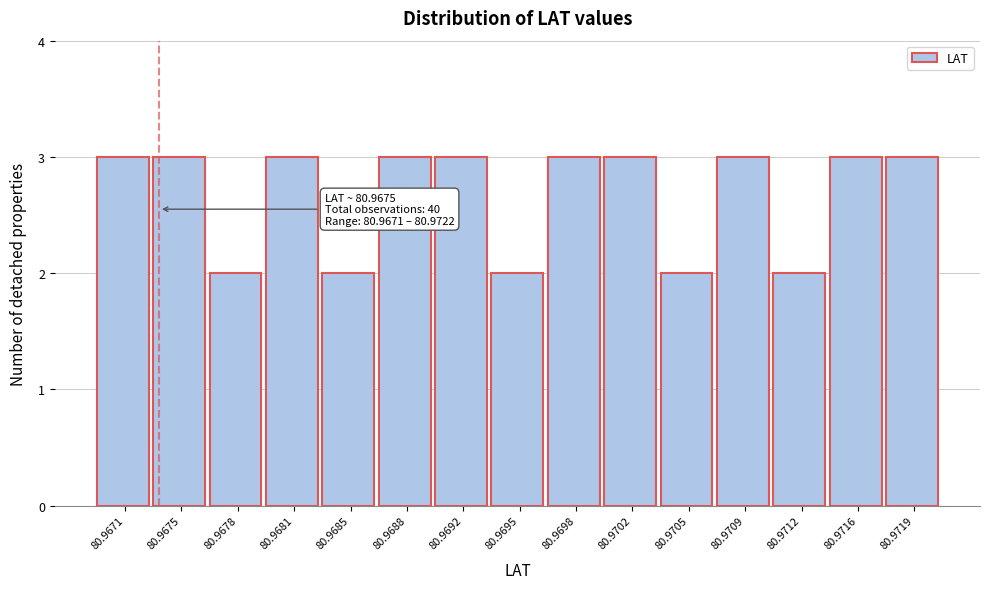

Reading right to left, list all the values displayed in this chart.

3	3	2	3	2	3	3	2	3	3	2	3	2	3	3